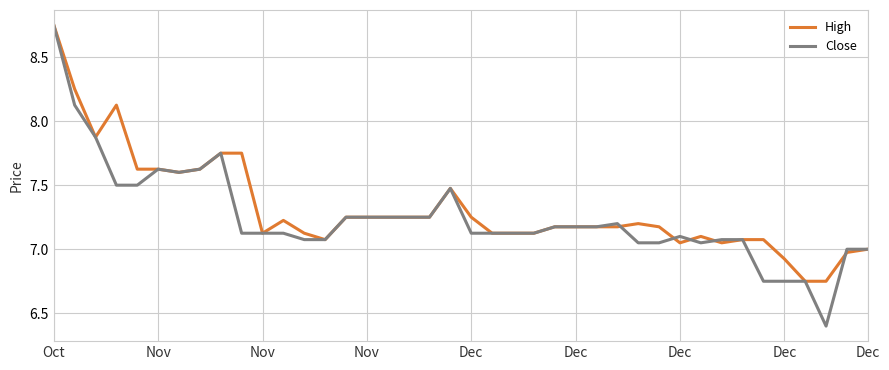

What is the minimum value for Close?

6.4